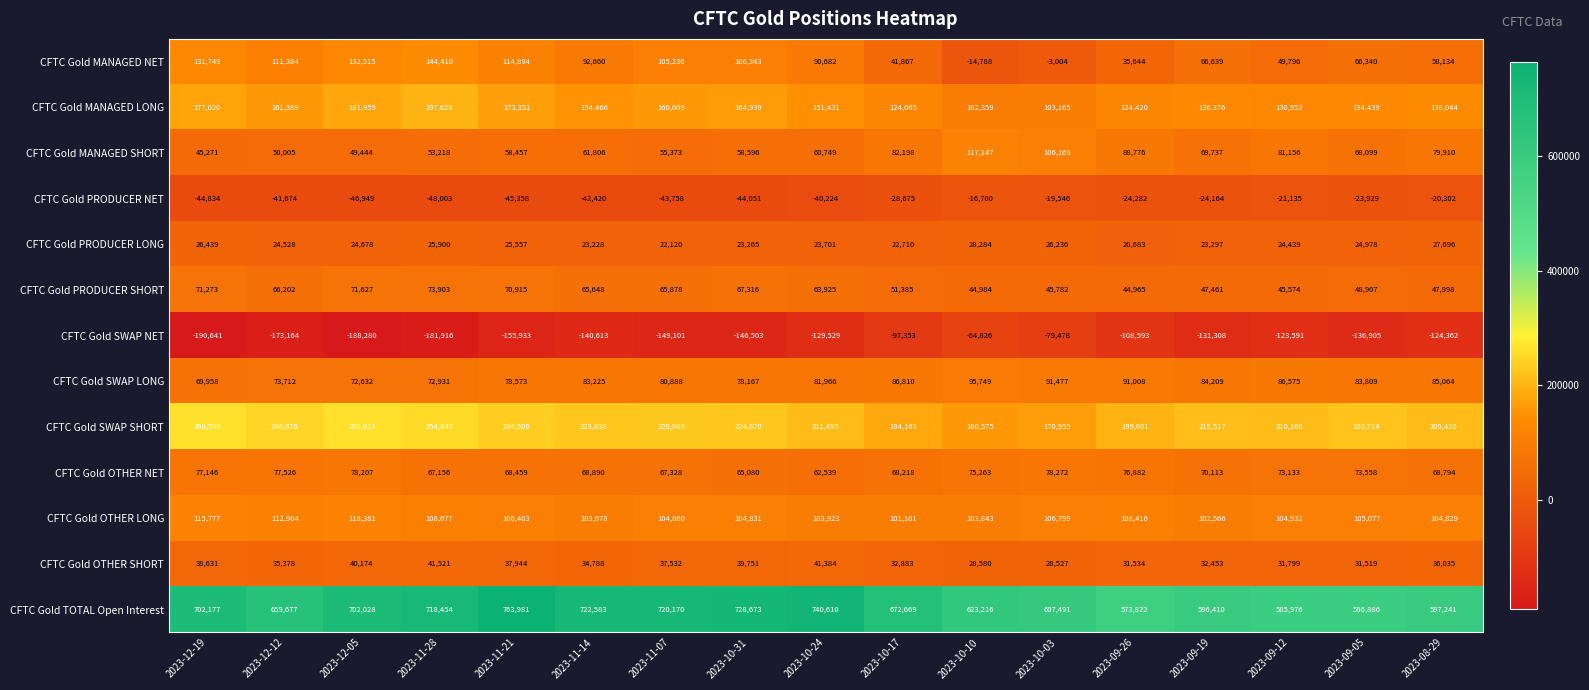

Which series changed the most between 2023-11-14 and 2023-10-03?

CFTC Gold TOTAL Open Interest